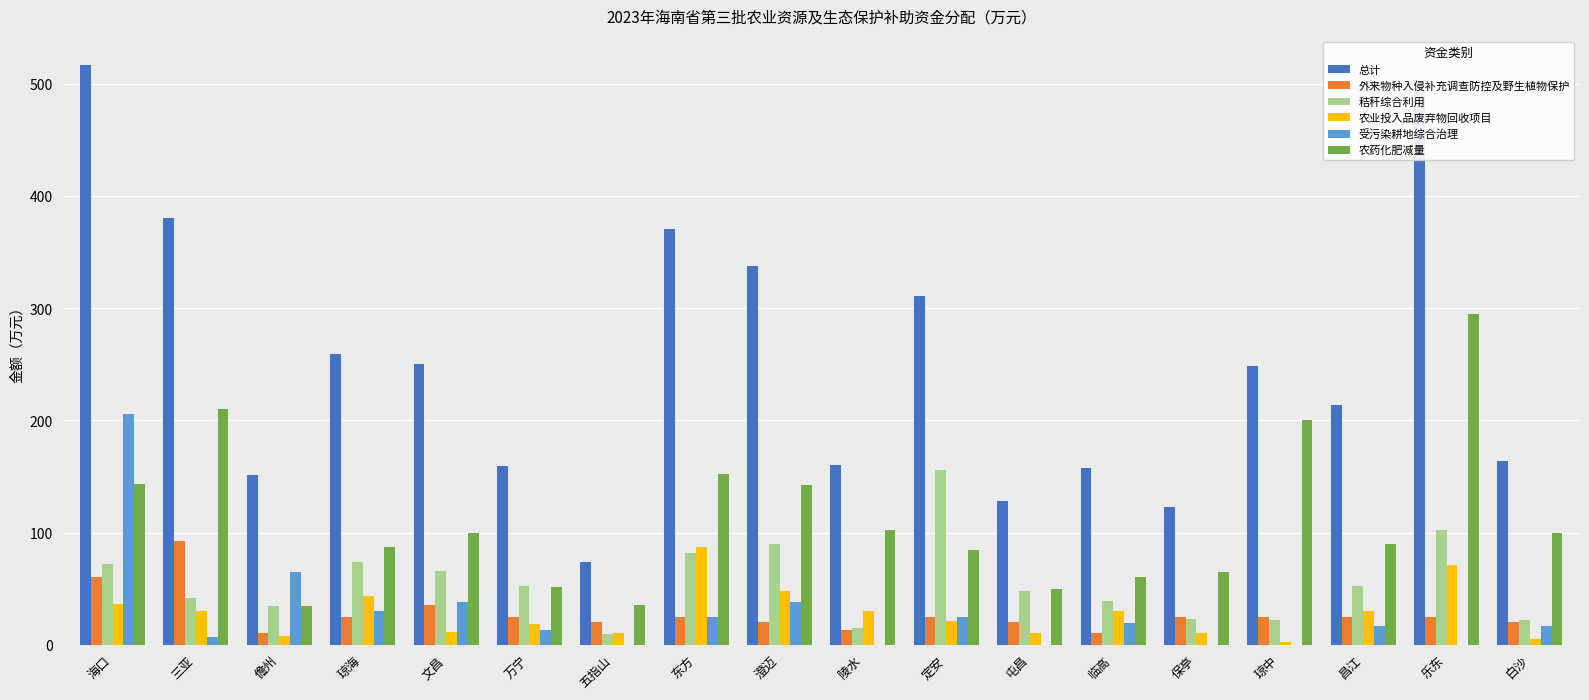

True or false: 秸秆综合利用 has a value of 156 at 定安.

True